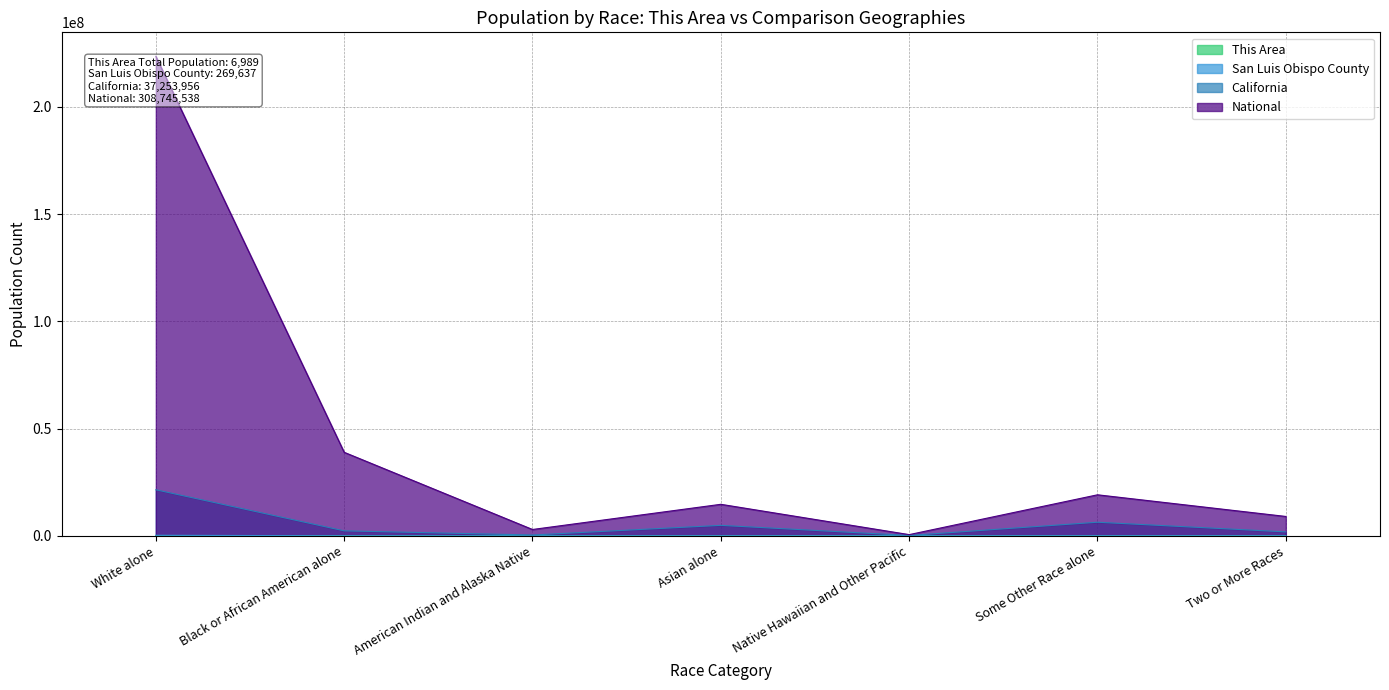

Is the value of National at American Indian and Alaska Native greater than the value of This Area at White alone?

Yes